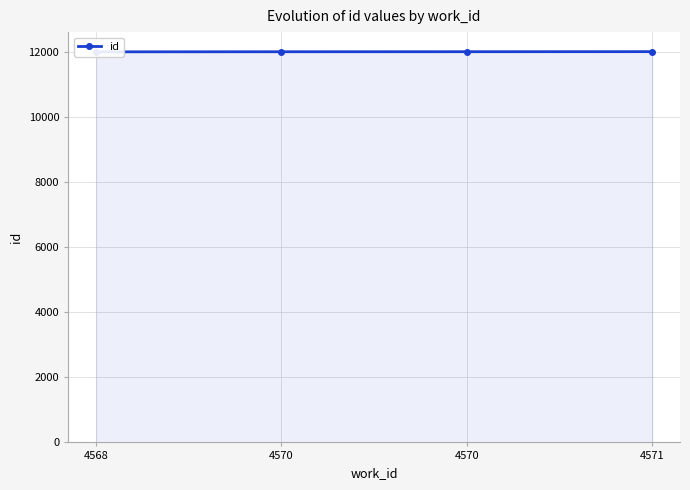

Reading left to right, list all the values displayed in this chart.

4568=12010	4570=12013	4570=12014	4571=12016